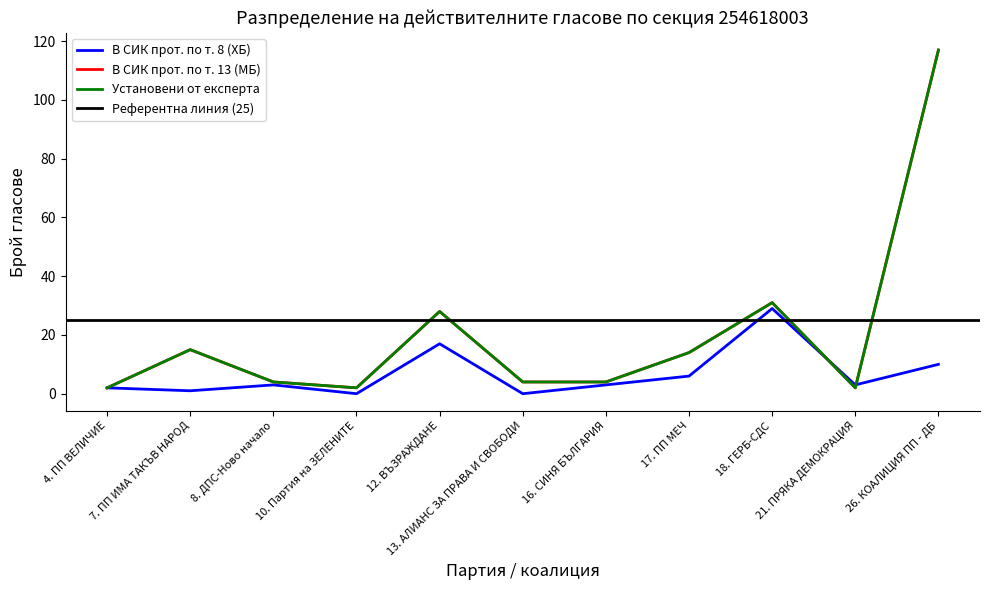

What is the label of the 2nd point from the right?

21. ПРЯКА ДЕМОКРАЦИЯ